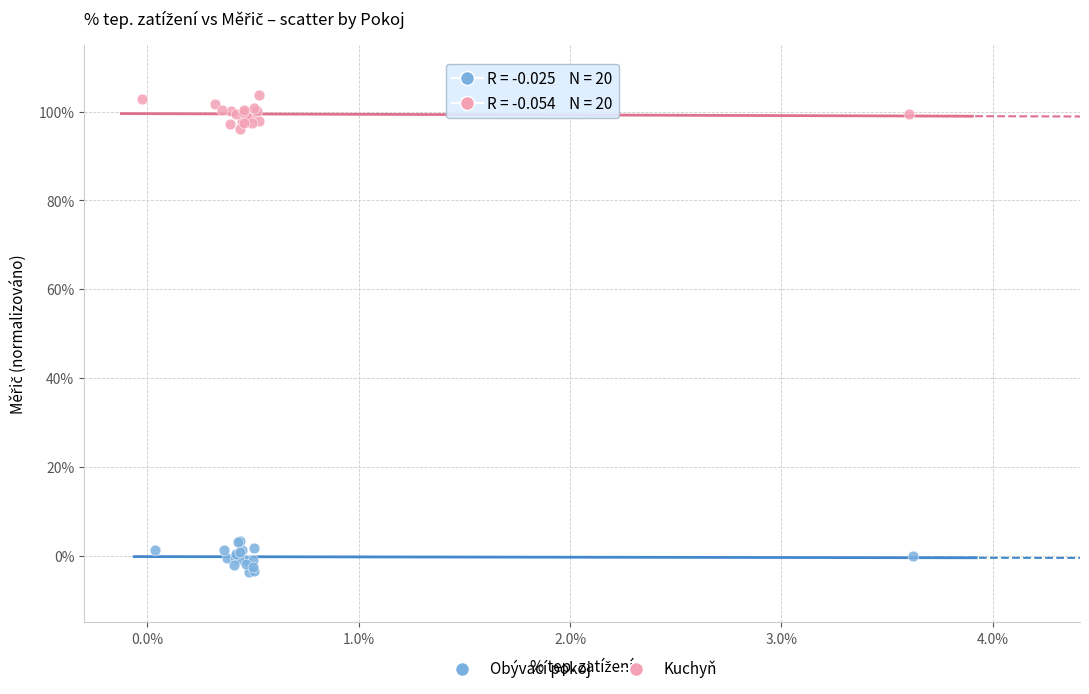

Which series reaches the minimum Y coordinate?

Obývací pokoj